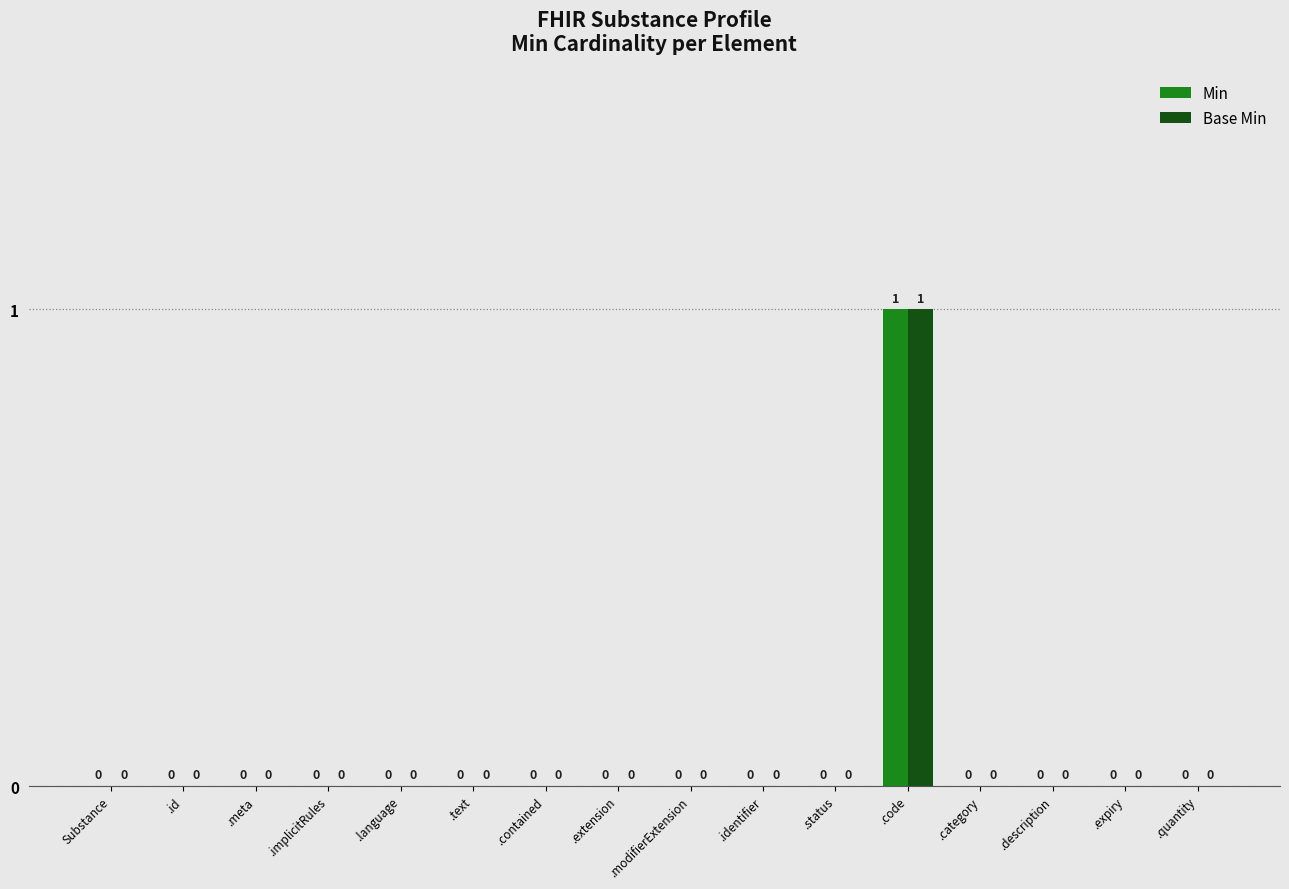

How many groups of bars are there?

16